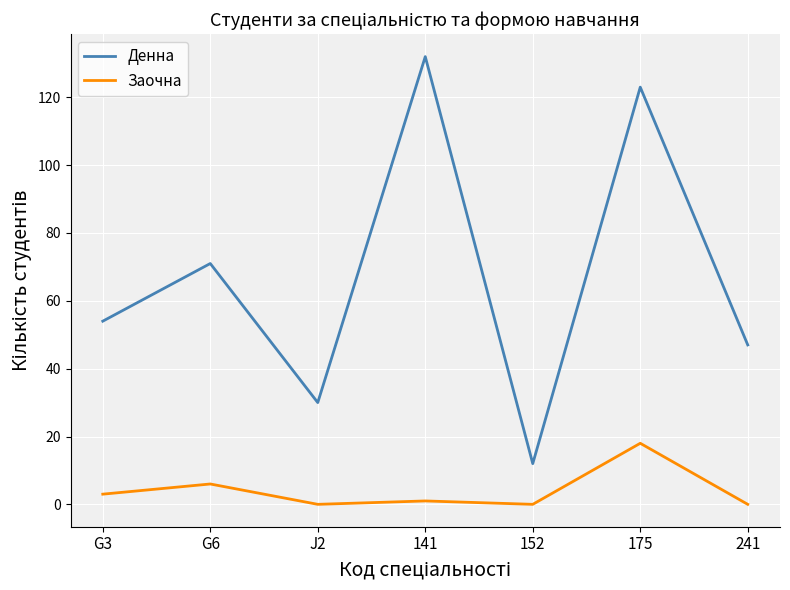

What value does the Денна series have at G6, to the nearest 10?

70